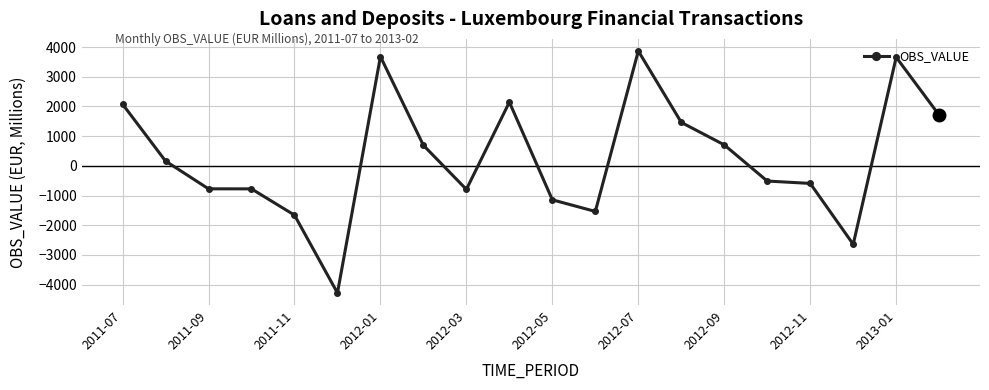

What is the average value?

272